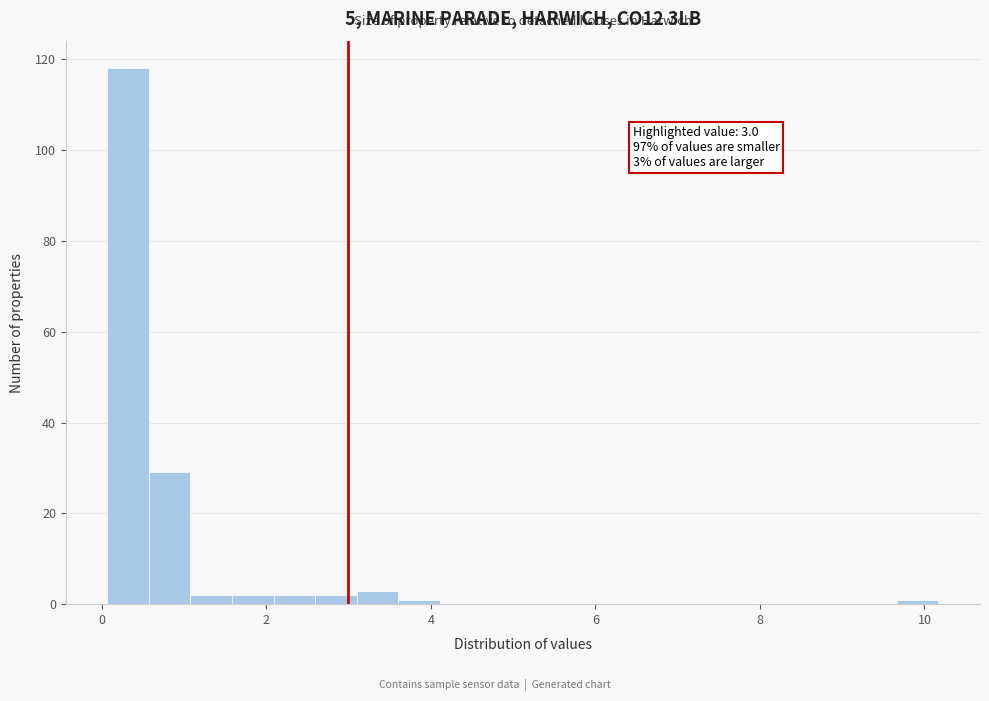

Read against the x-axis, roughly where is the centre of the tallest bar?

0.4